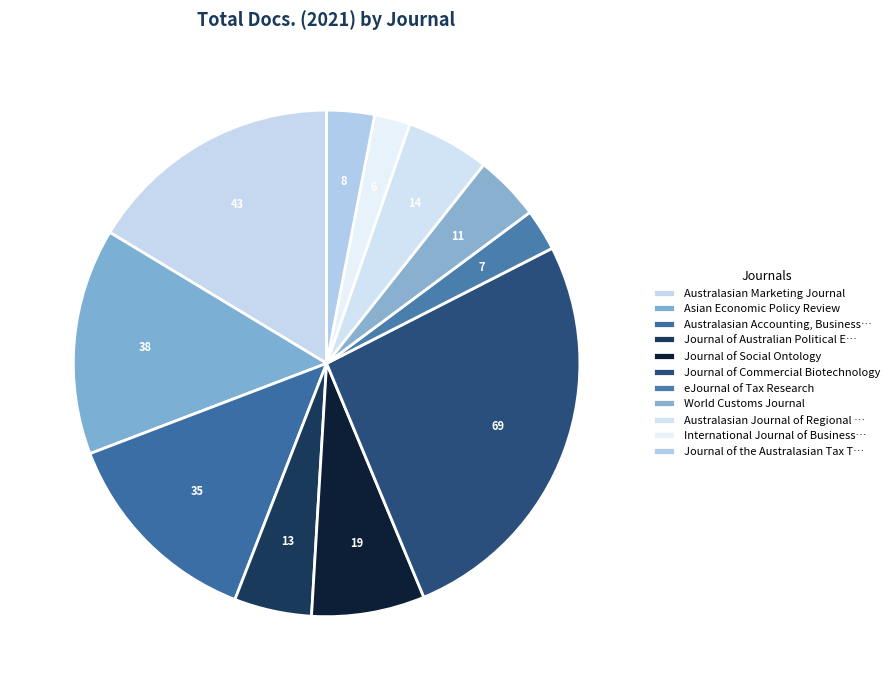

Which slice is the largest?

Journal of Commercial Biotechnology